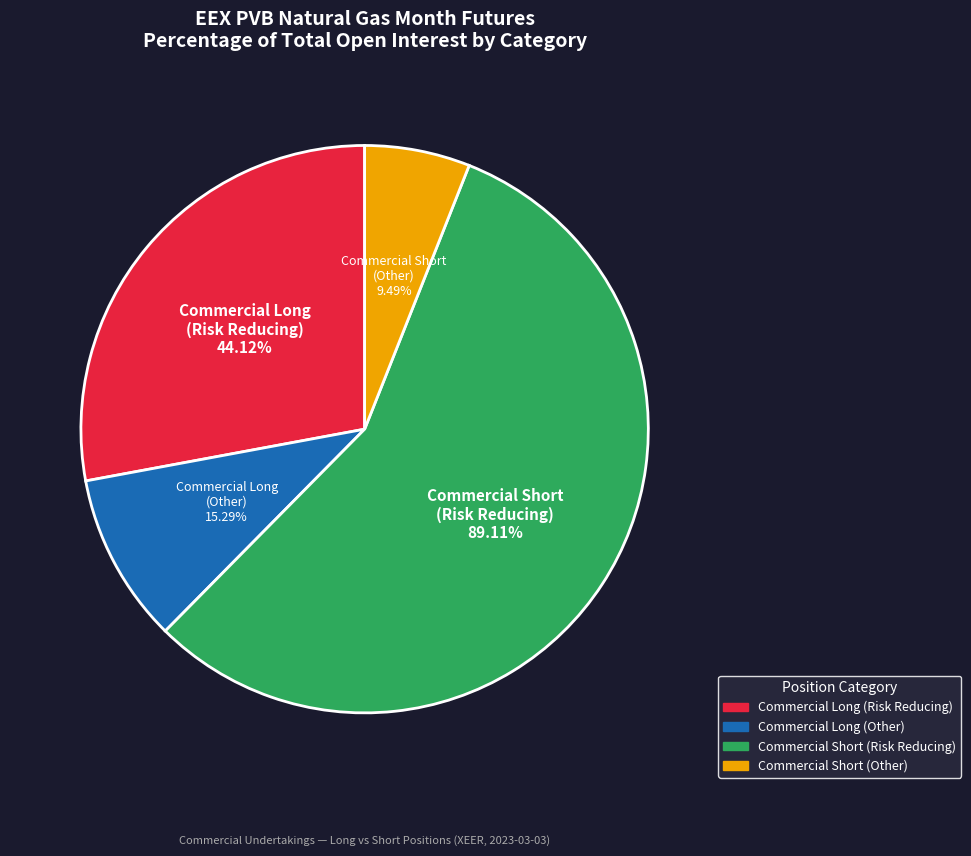

Count the number of slices in the pie.

4